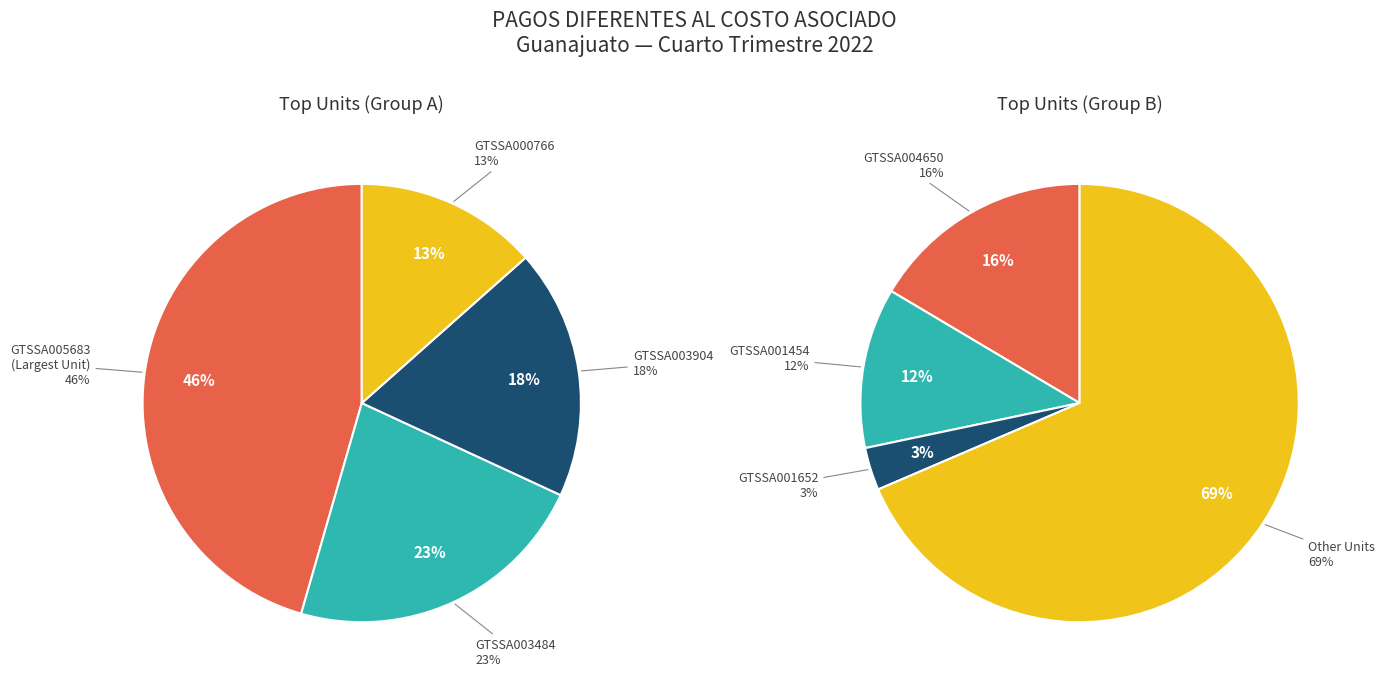

What is the largest slice in the pie chart?

GTSSA005683